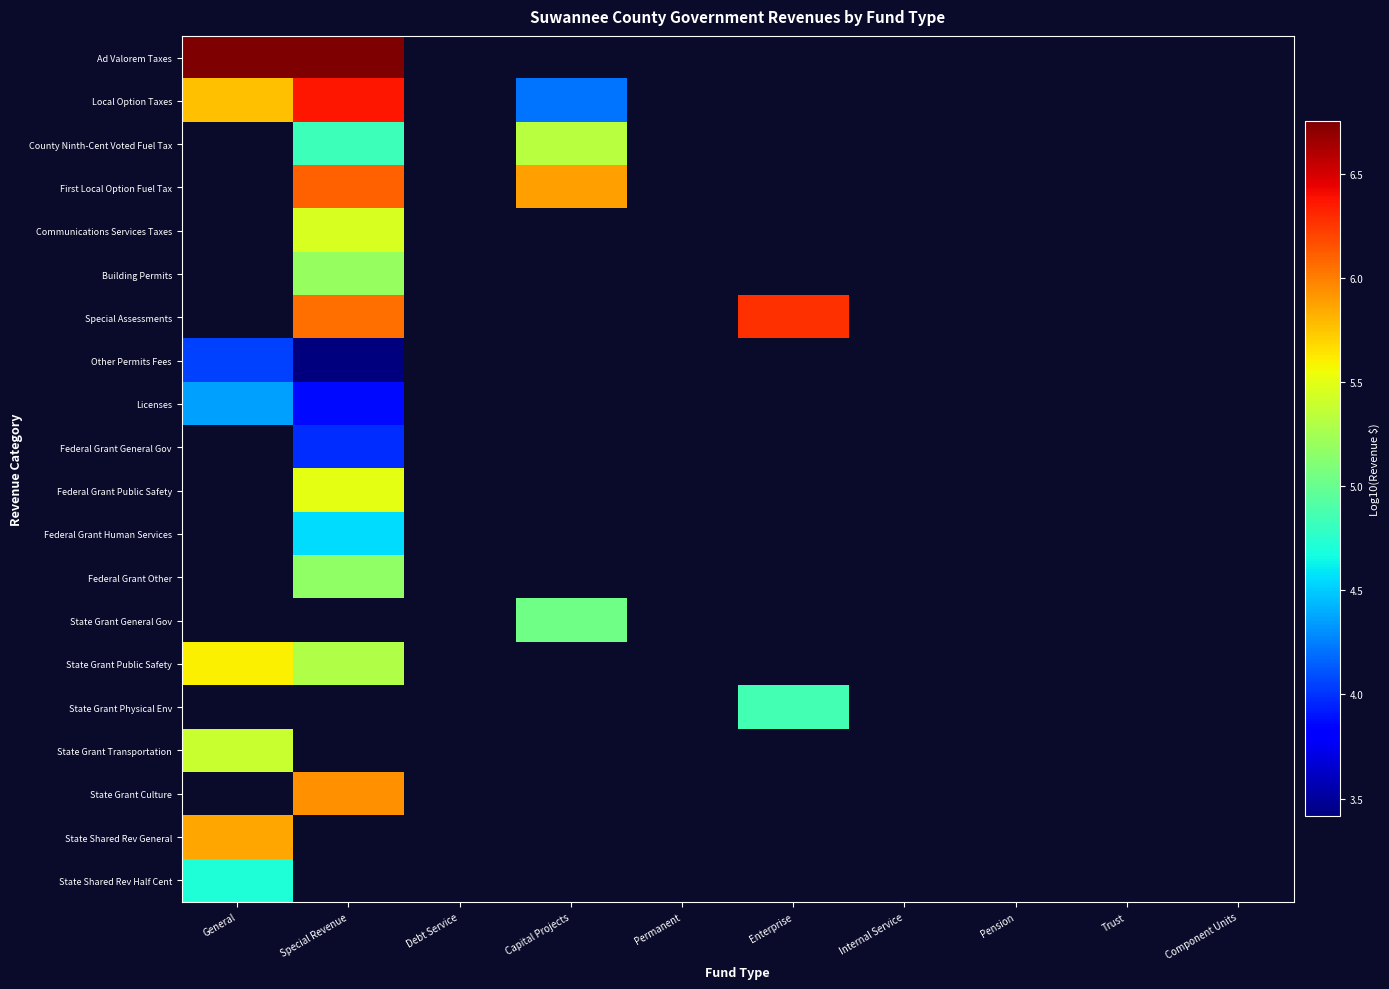

Count the number of data series in this chart.

20